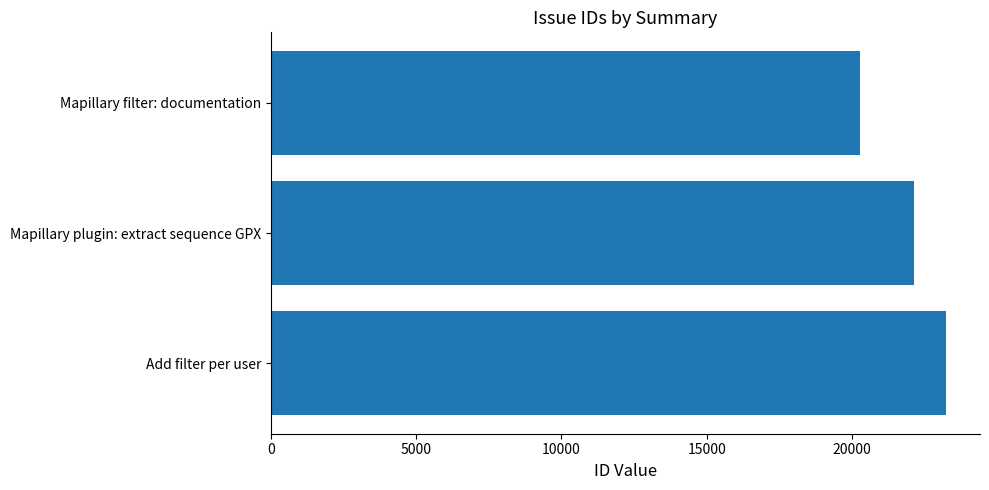

What is the smallest value displayed?

20278